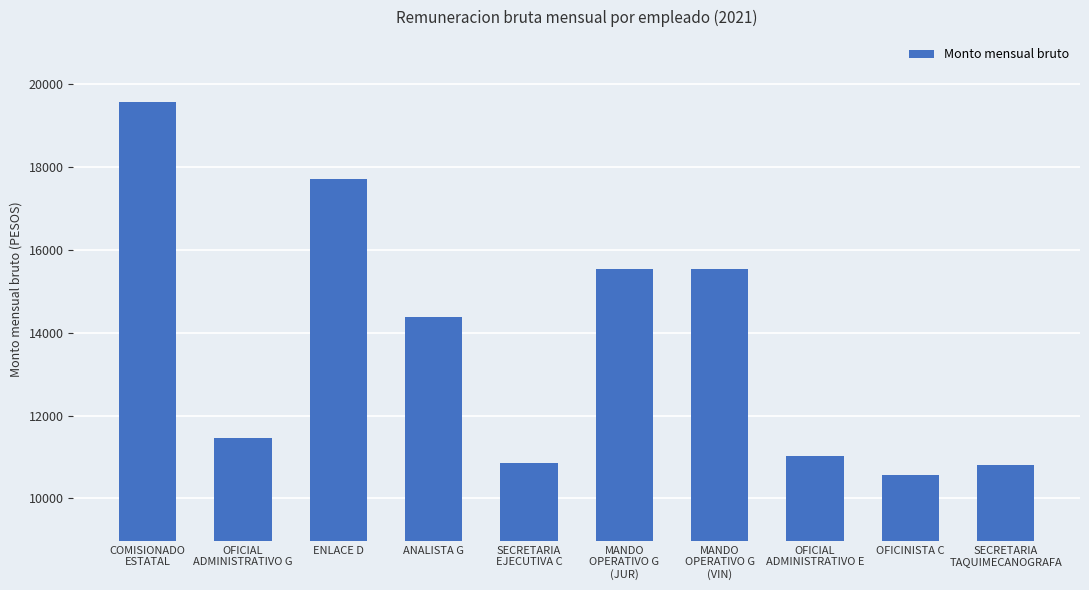

What is the change in value from OFICIAL
ADMINISTRATIVO G to ANALISTA G?

+2922.5